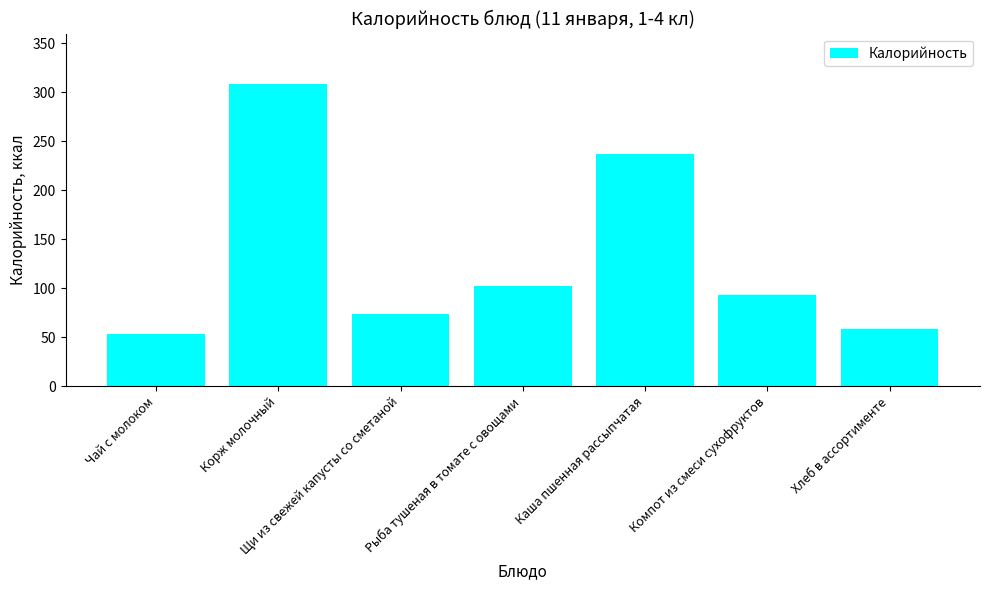

Rank the categories by value from highest to lowest.

Корж молочный, Каша пшенная рассыпчатая, Рыба тушеная в томате с овощами, Компот из смеси сухофруктов, Щи из свежей капусты со сметаной, Хлеб в ассортименте, Чай с молоком